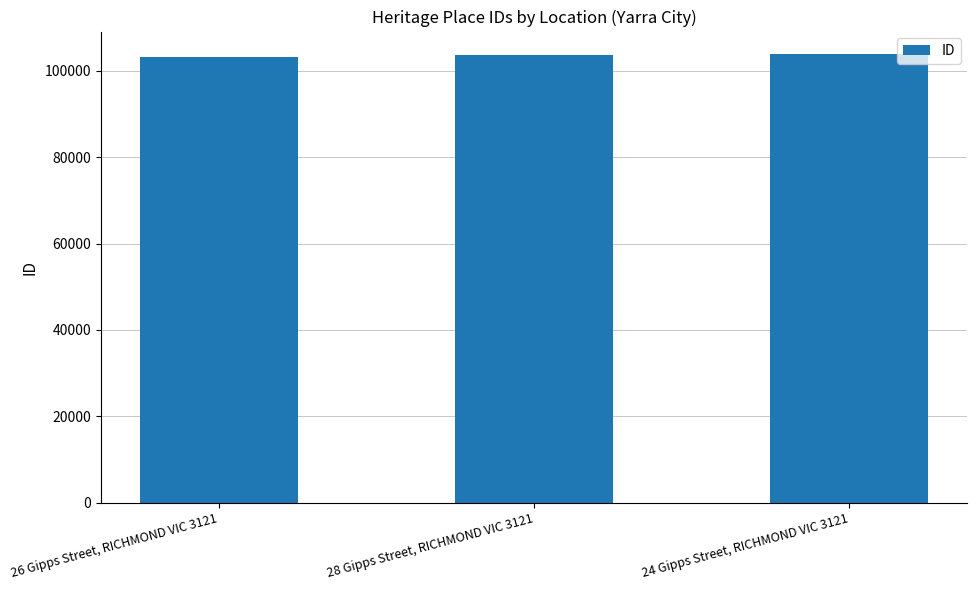

What position from the left is 26 Gipps Street, RICHMOND VIC 3121?

1